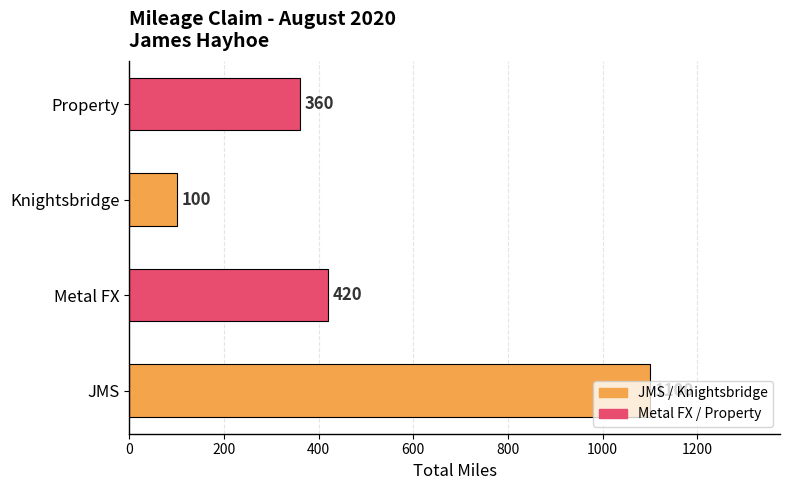

Between Metal FX and JMS, which is larger?

JMS